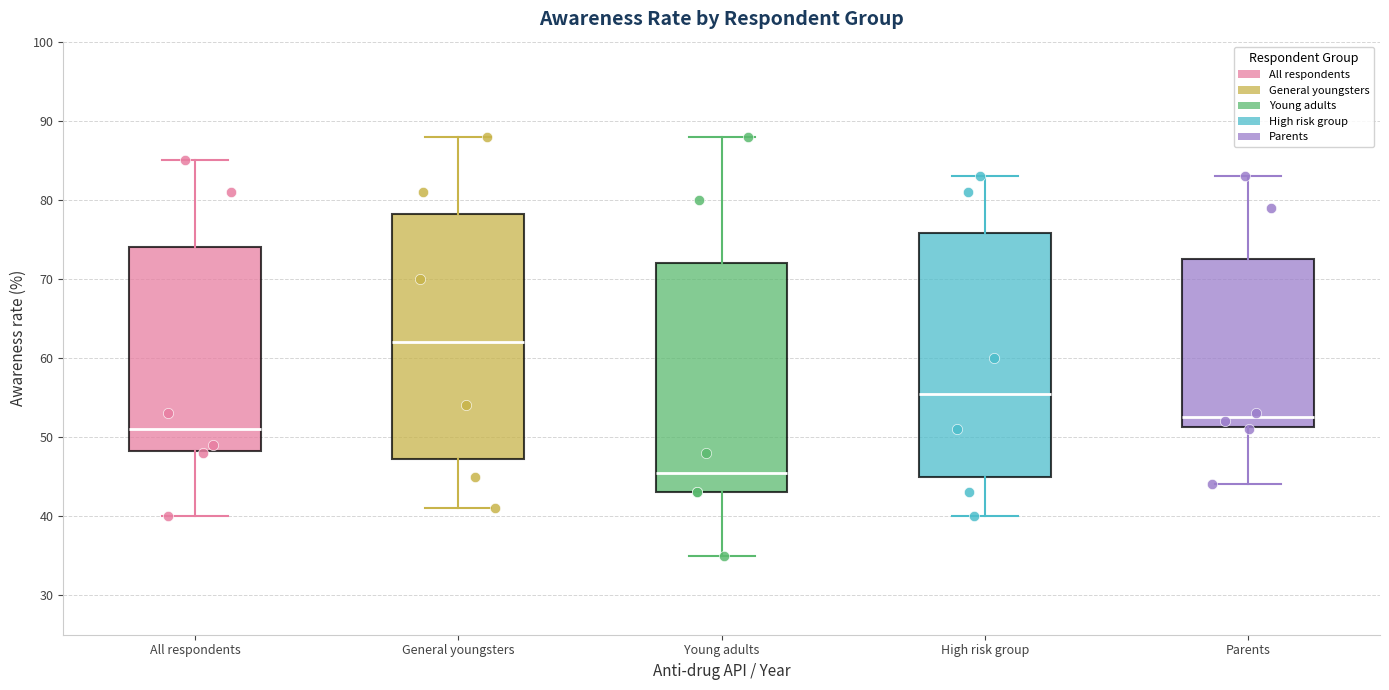

Reading left to right, transcribe this box plot: for each box, give where its median line is, the range the box spans, and where its two whiskers end, as read against the y-axis. The values are not printed on the chart, so give them approximately, as read against the axis.

All respondents: median 51, box 48 to 74, whiskers 40 to 85
General youngsters: median 62, box 47 to 78, whiskers 41 to 88
Young adults: median 46, box 43 to 72, whiskers 35 to 88
High risk group: median 56, box 45 to 76, whiskers 40 to 83
Parents: median 53, box 51 to 73, whiskers 44 to 83